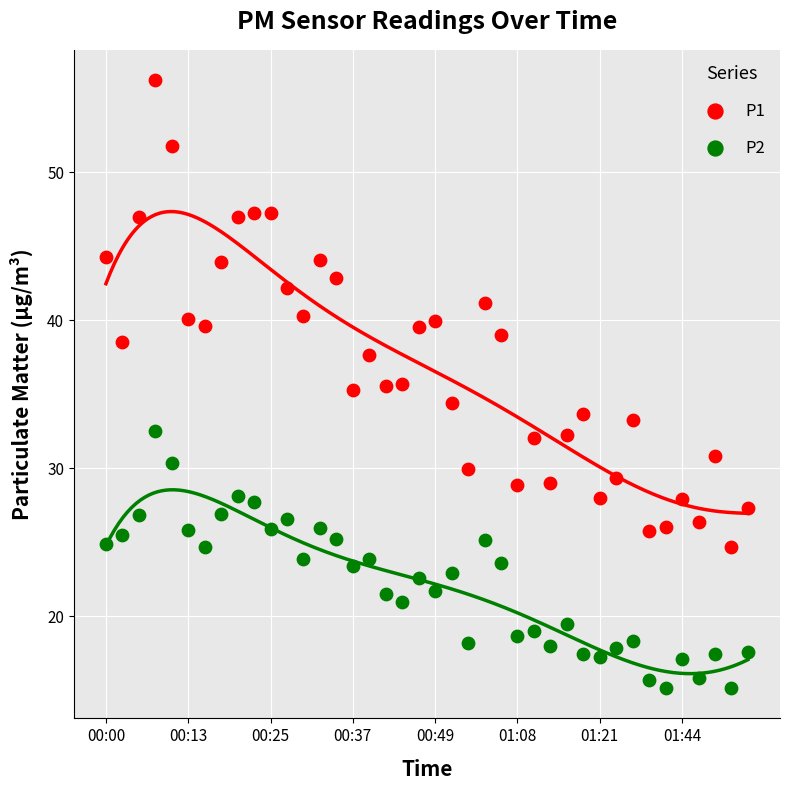

Which series has the widest spread of Y values?

P1